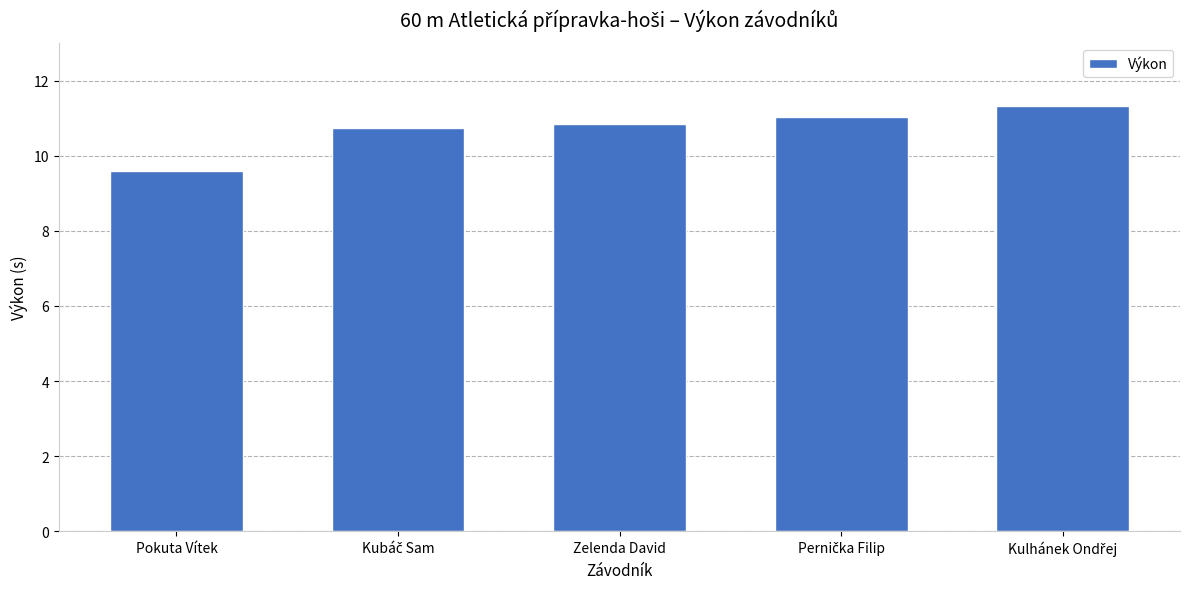

What position from the right is Pokuta Vítek?

5